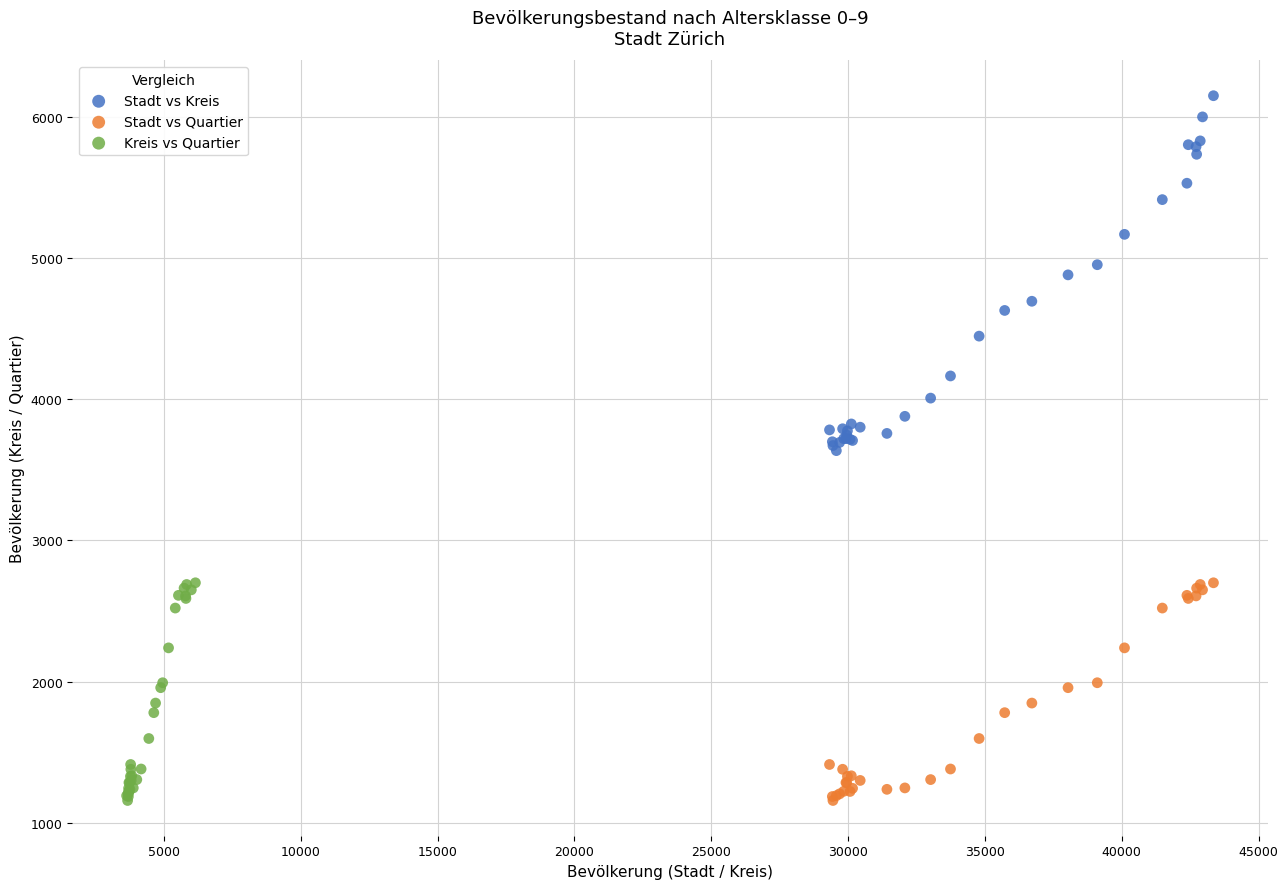

What are all the series names shown in the legend?

Stadt vs Kreis, Stadt vs Quartier, Kreis vs Quartier